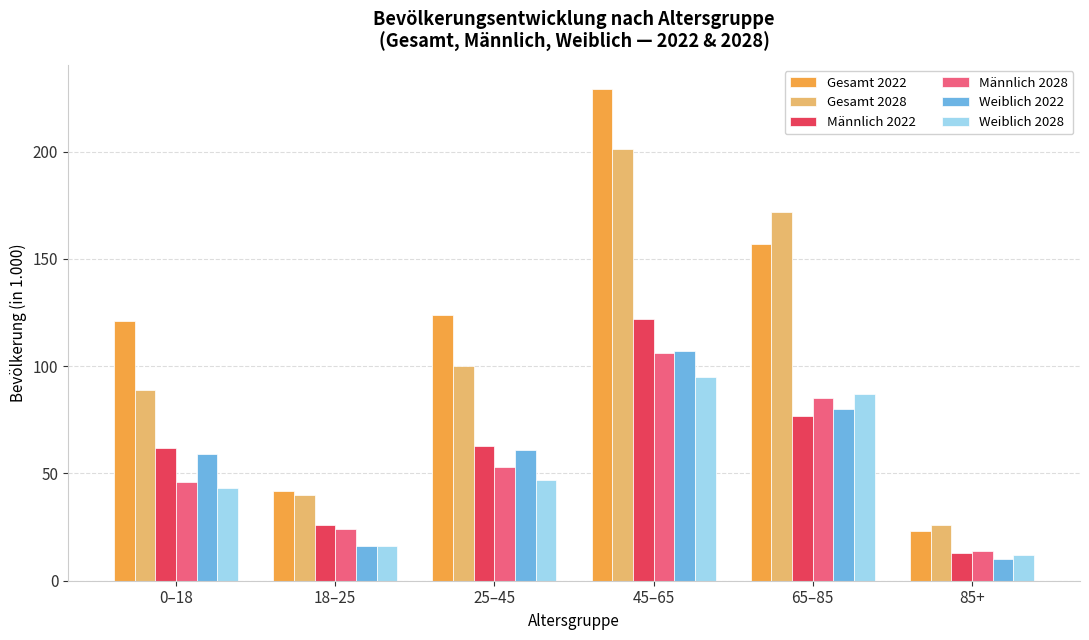

What position from the right is 45–65?

3